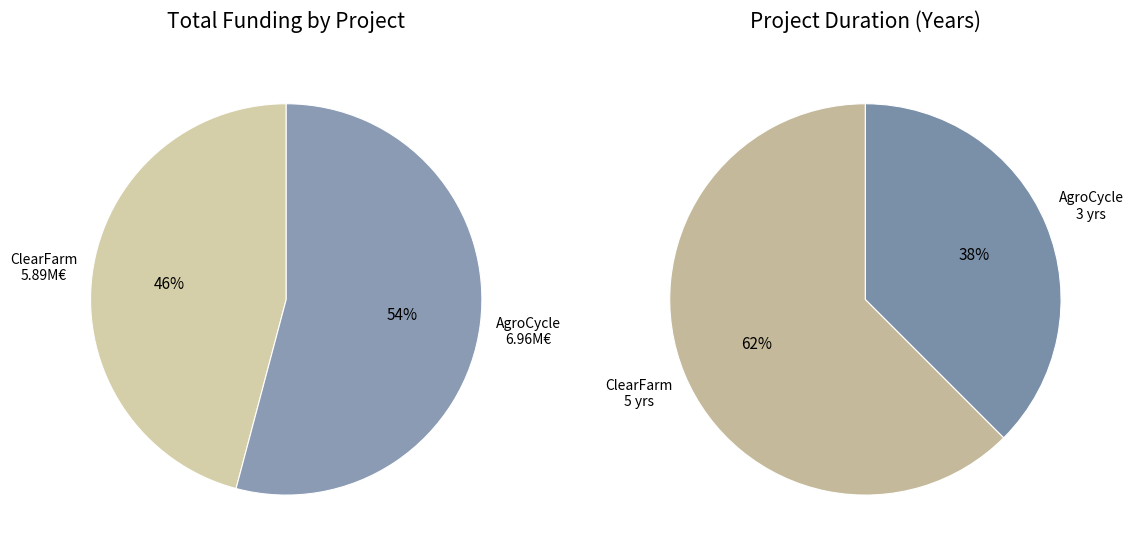

Combined, what portion of the pie is AgroCycle (2016-2019) and ClearFarm (2019-2024)?

100.0%